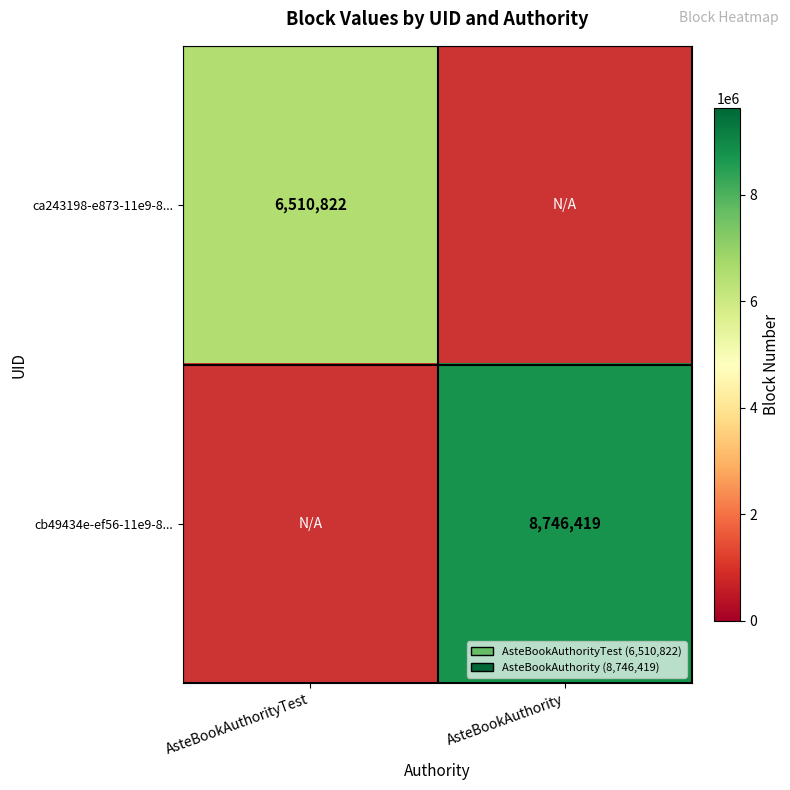

The value of cb49434e-ef56-11e9-8... at AsteBookAuthority is 8746419. True or false?

True